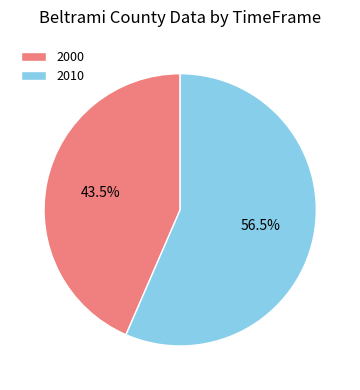

What percentage is NOT represented by 2000?

56.5%